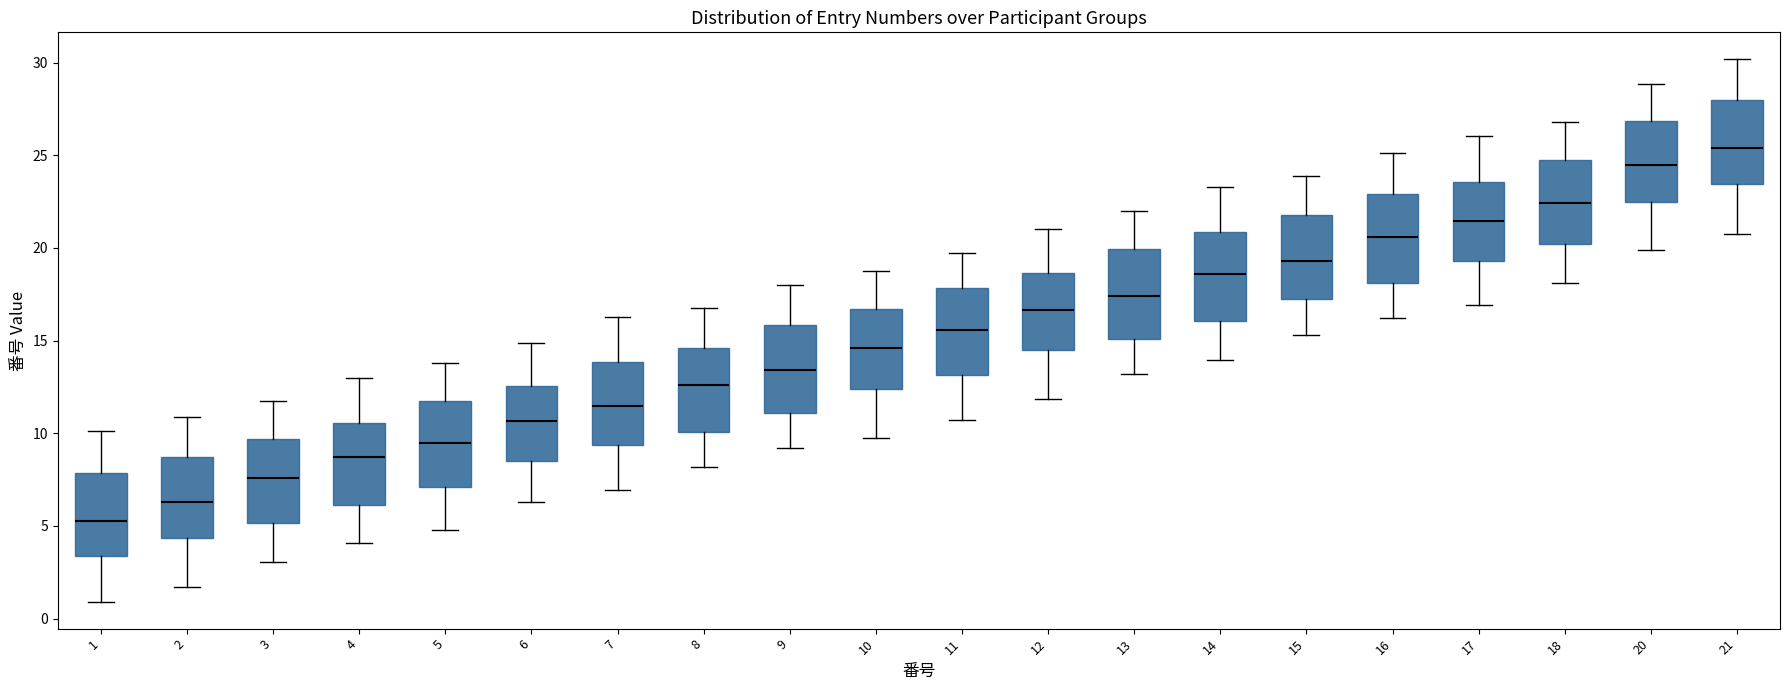

Reading left to right, read every box against the y-axis: the position of its median line, the range the box covers, and the ends of its whiskers. The values are not printed on the chart, so give them approximately, as read against the axis.

1: median 5.5, box 3.5 to 8.0, whiskers 1.0 to 10.0
2: median 6.5, box 4.5 to 8.5, whiskers 1.5 to 11.0
3: median 7.5, box 5.0 to 9.5, whiskers 3.0 to 11.5
4: median 8.5, box 6.0 to 10.5, whiskers 4.0 to 13.0
5: median 9.5, box 7.0 to 11.5, whiskers 5.0 to 14.0
6: median 10.5, box 8.5 to 12.5, whiskers 6.5 to 15.0
7: median 11.5, box 9.5 to 14.0, whiskers 7.0 to 16.5
8: median 12.5, box 10.0 to 14.5, whiskers 8.0 to 17.0
9: median 13.5, box 11.0 to 16.0, whiskers 9.0 to 18.0
10: median 14.5, box 12.5 to 16.5, whiskers 10.0 to 19.0
11: median 15.5, box 13.0 to 18.0, whiskers 10.5 to 19.5
12: median 16.5, box 14.5 to 18.5, whiskers 12.0 to 21.0
13: median 17.5, box 15.0 to 20.0, whiskers 13.0 to 22.0
14: median 18.5, box 16.0 to 21.0, whiskers 14.0 to 23.5
15: median 19.5, box 17.0 to 22.0, whiskers 15.5 to 24.0
16: median 20.5, box 18.0 to 23.0, whiskers 16.0 to 25.0
17: median 21.5, box 19.5 to 23.5, whiskers 17.0 to 26.0
18: median 22.5, box 20.0 to 24.5, whiskers 18.0 to 27.0
20: median 24.5, box 22.5 to 27.0, whiskers 20.0 to 29.0
21: median 25.5, box 23.5 to 28.0, whiskers 21.0 to 30.0